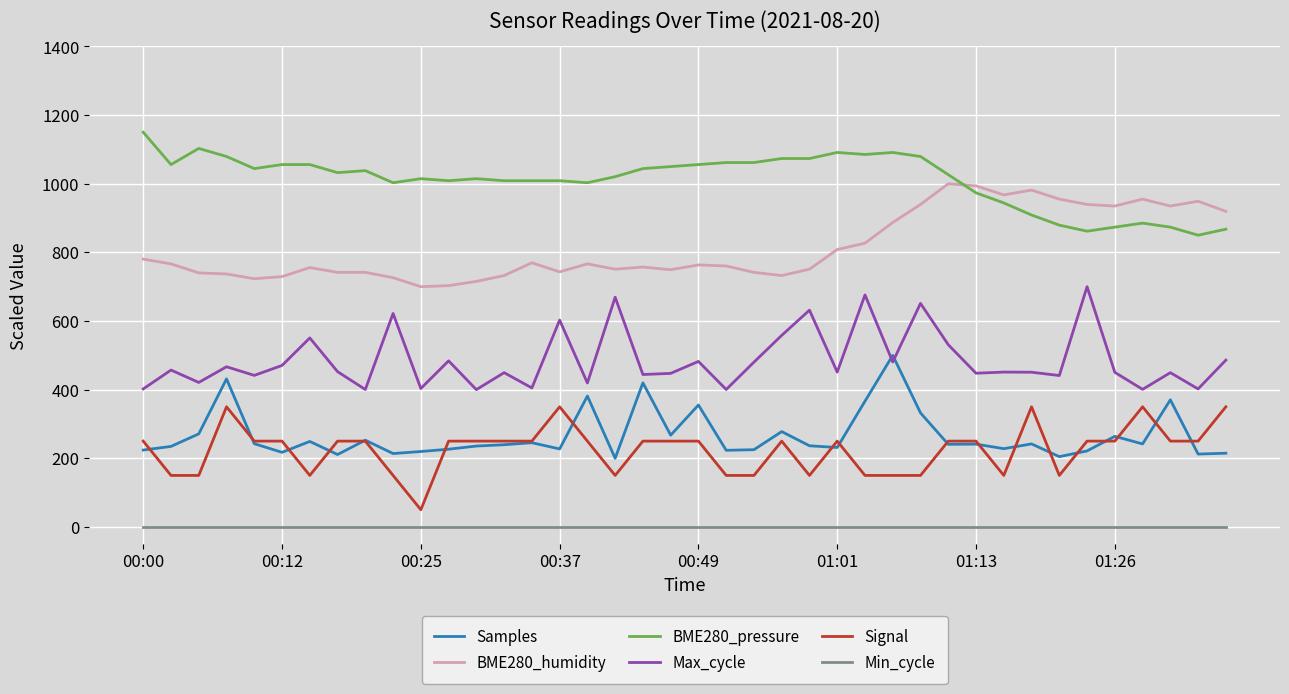

What is the greatest value displayed?

1150.0